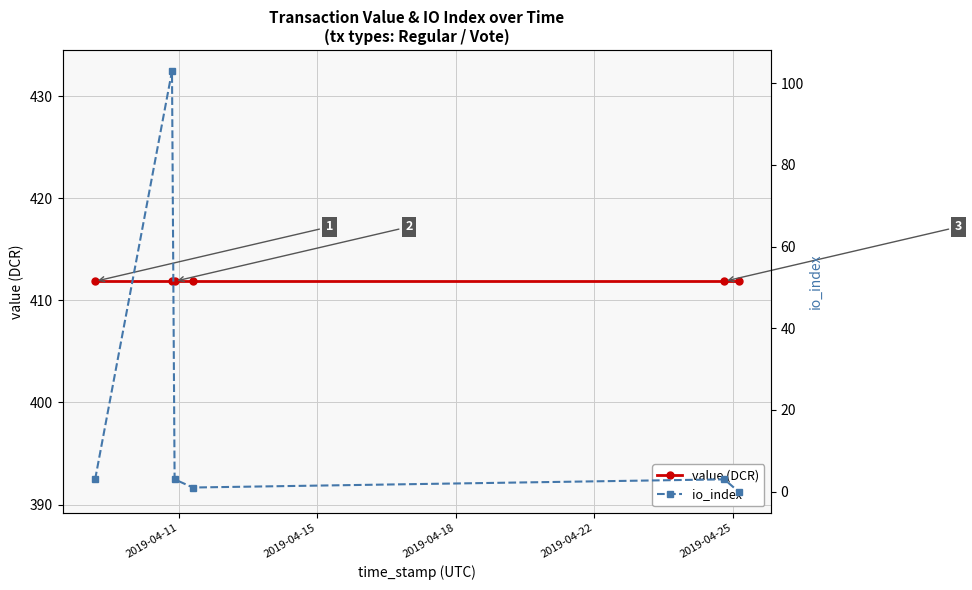

At how many categories does at least one series exceed 41?

6